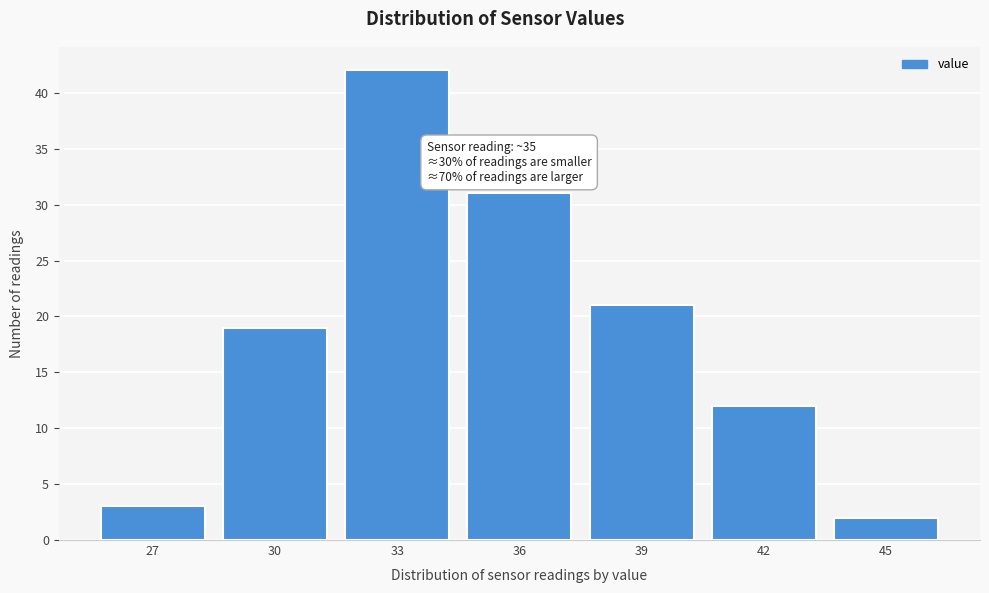

Reading left to right, extract all data points from this chart.

27=3	30=19	33=42	36=31	39=21	42=12	45=2